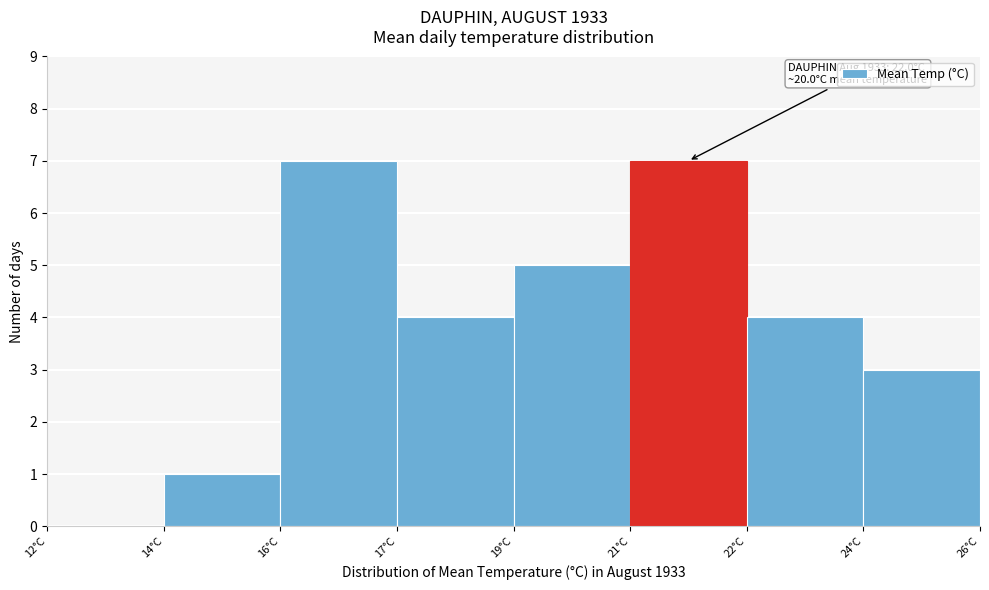

Reading left to right, what are all the values shown in this chart?

12°C=0	14°C=1	16°C=7	17°C=4	19°C=5	21°C=7	22°C=4	24°C=3